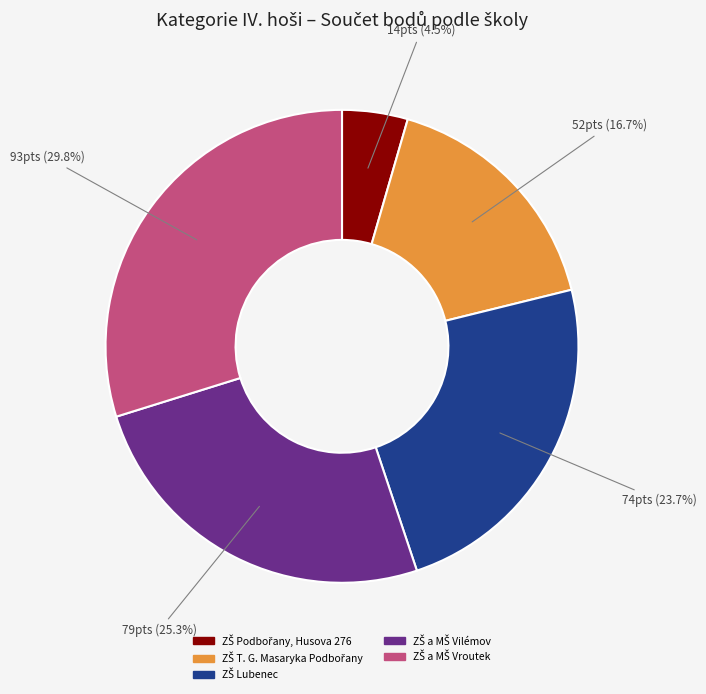

Is there any slice that represents more than half of the pie?

No